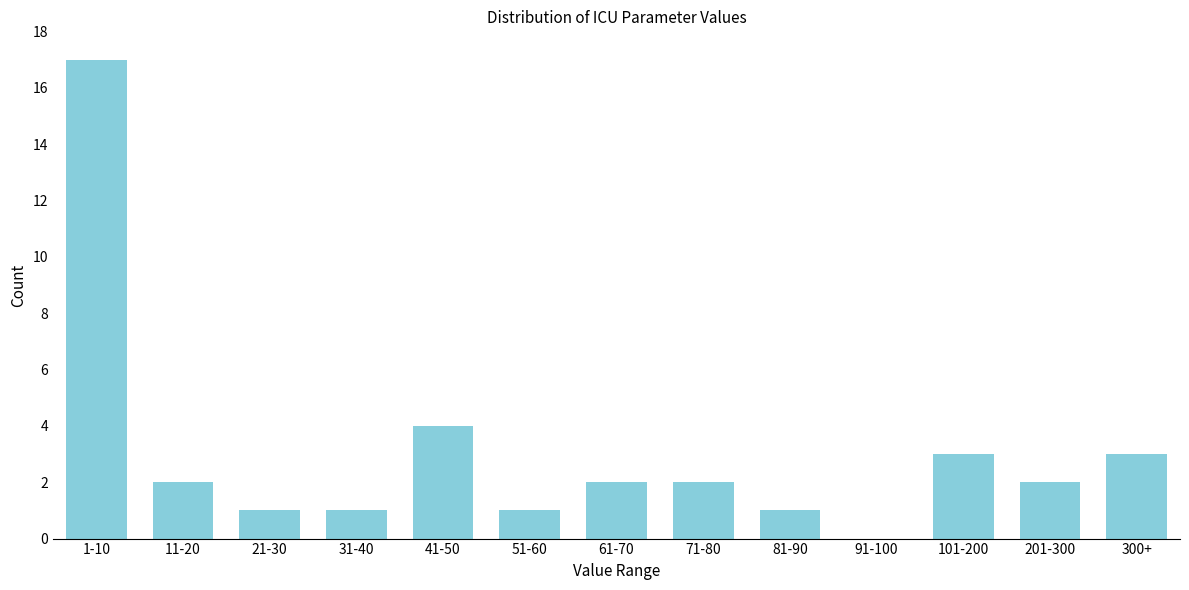

Reading left to right, what are all the values shown in this chart?

1-10=17	11-20=2	21-30=1	31-40=1	41-50=4	51-60=1	61-70=2	71-80=2	81-90=1	91-100=0	101-200=3	201-300=2	300+=3